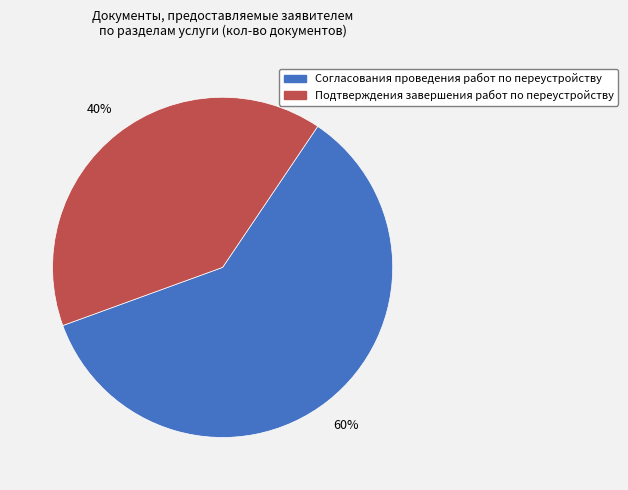

Do Подтверждения завершения работ по переустройству and Согласования проведения работ по переустройству together represent more than half of the pie?

Yes